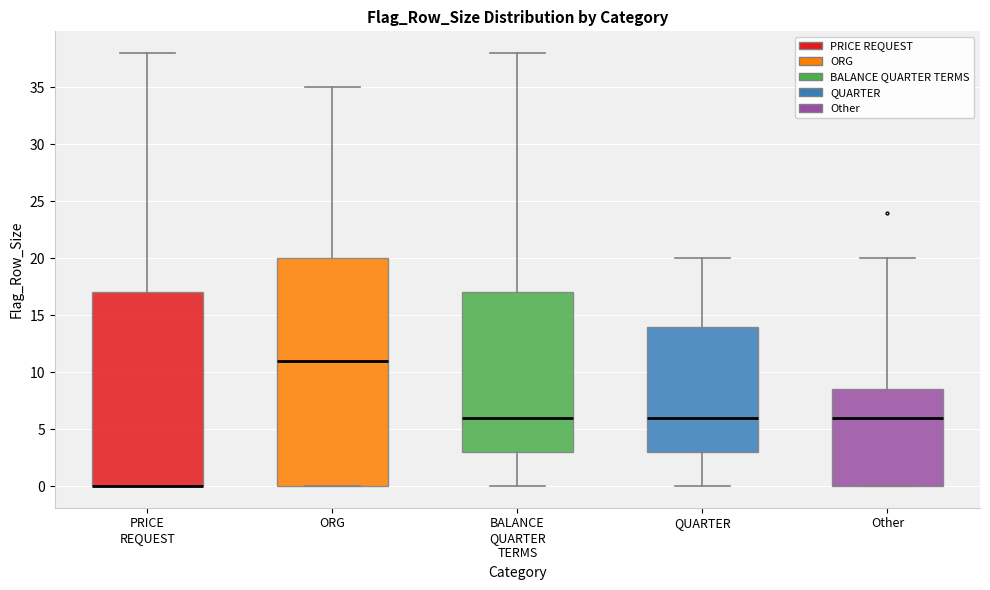

Reading left to right, read every box against the y-axis: the position of its median line, the range the box covers, and the ends of its whiskers. The values are not printed on the chart, so give them approximately, as read against the axis.

PRICE REQUEST: median 0.0 (drawn on the box's lower edge), box 0.0 to 17.0, whiskers 0.0 to 38.0
ORG: median 11.0, box 0.0 to 20.0, whiskers 0.0 to 35.0
BALANCE QUARTER TERMS: median 6.0, box 3.0 to 17.0, whiskers 0.0 to 38.0
QUARTER: median 6.0, box 3.0 to 14.0, whiskers 0.0 to 20.0
Other: median 6.0, box 0.0 to 8.5, whiskers 0.0 to 20.0